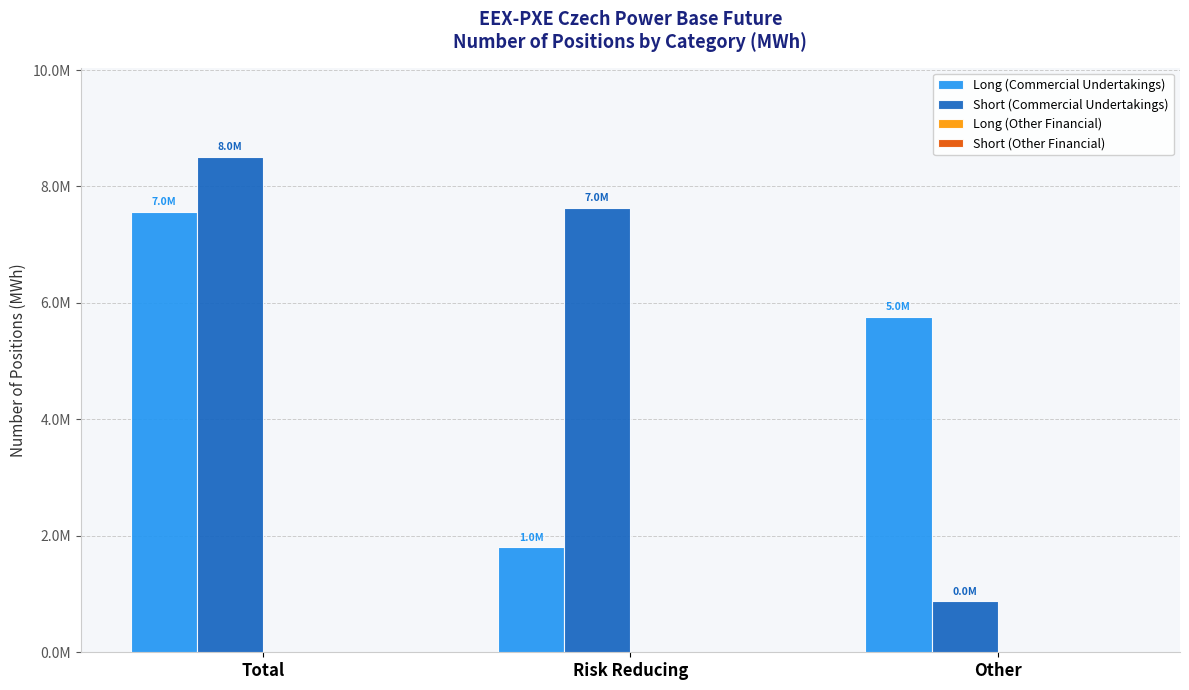

Is it true that Short (Commercial Undertakings) equals 1536843 at Other?

False